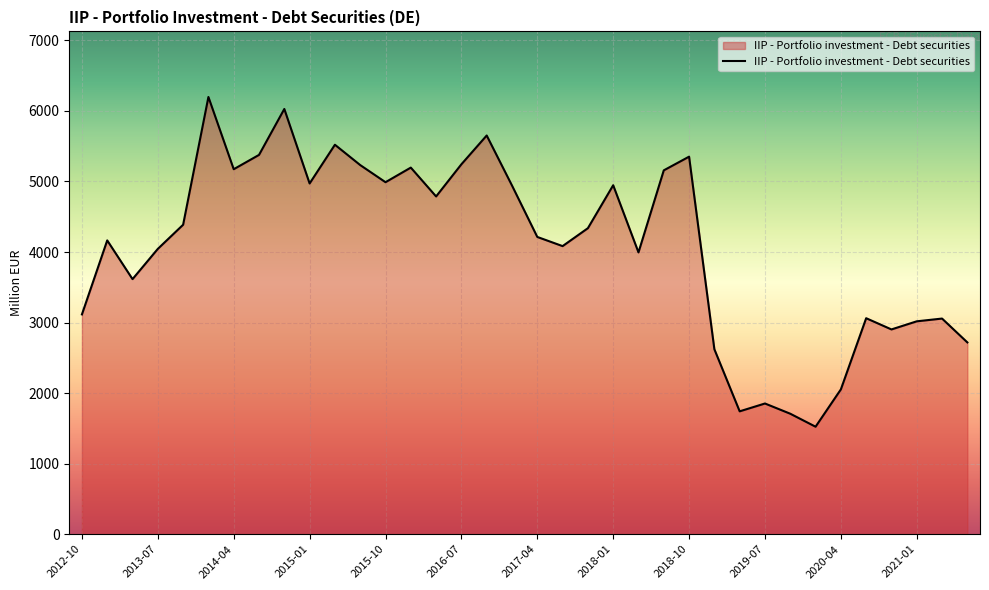

What is the minimum value shown in the chart?

1524